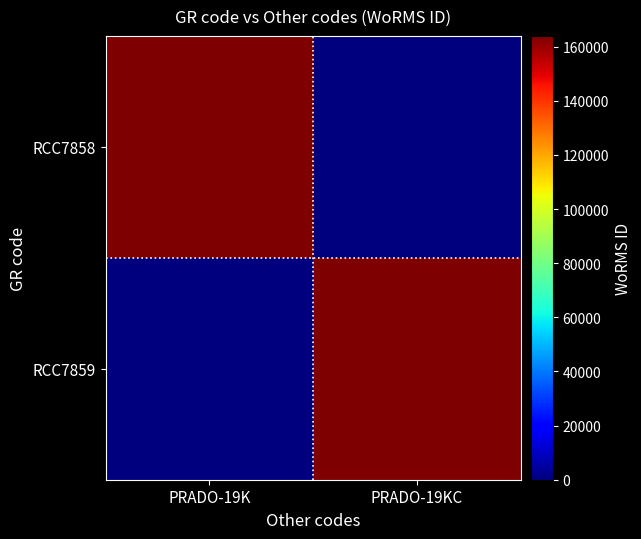

List the labels in order of RCC7858 value, smallest first.

PRADO-19KC, PRADO-19K